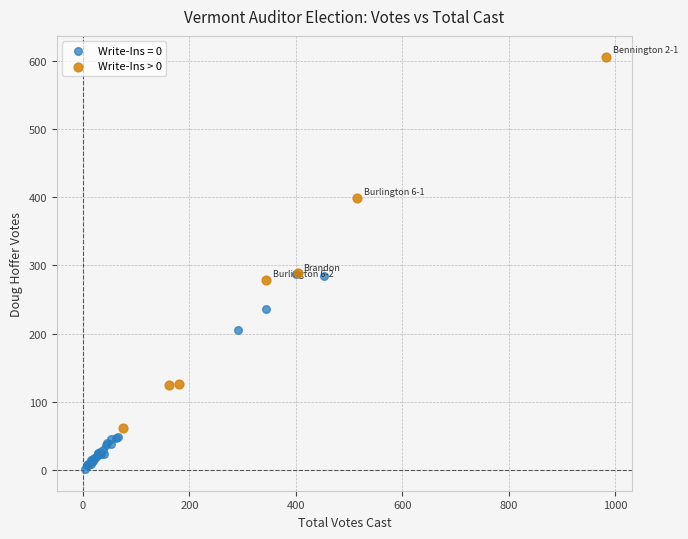

Which series reaches the maximum Y coordinate?

Write-Ins > 0